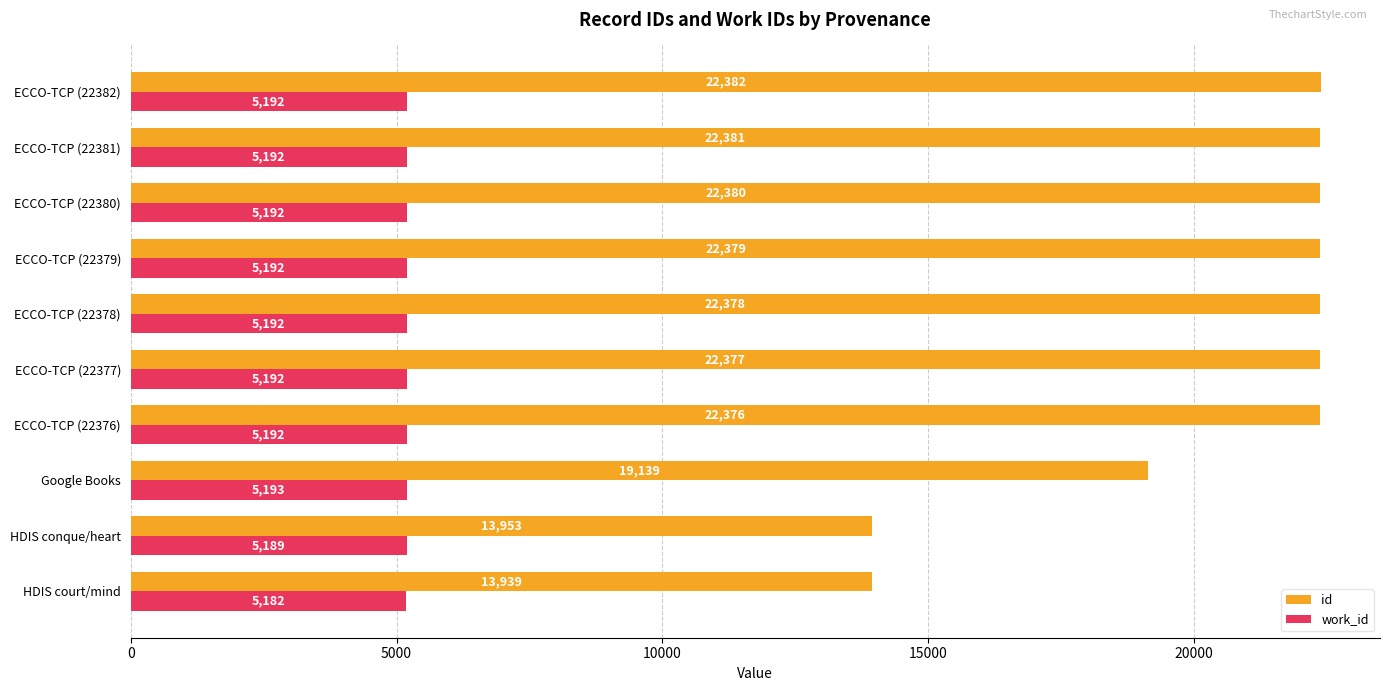

Rank the series by their average value, from highest to lowest.

id, work_id